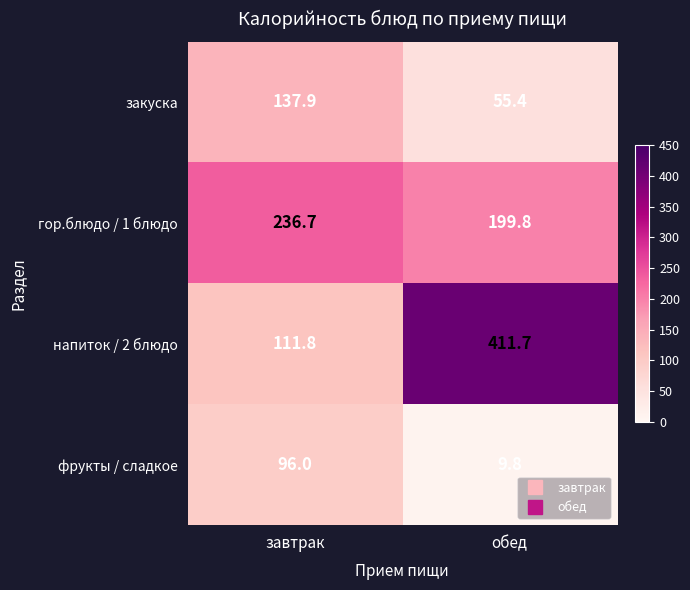

Rank the series by their average value, from highest to lowest.

напиток / 2 блюдо, гор.блюдо / 1 блюдо, закуска, фрукты / сладкое